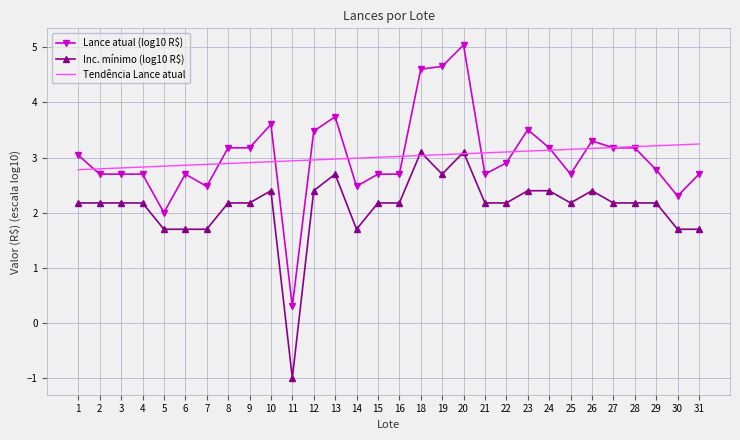

Which series changed the most between 1 and 4?

Lance atual (log10 R$)